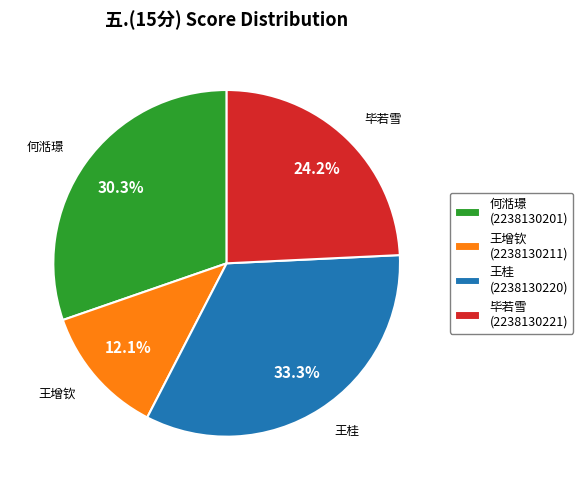

Rank the categories by value from highest to lowest.

王桂 (2238130220), 何湉璟 (2238130201), 毕若雪 (2238130221), 王增钦 (2238130211)